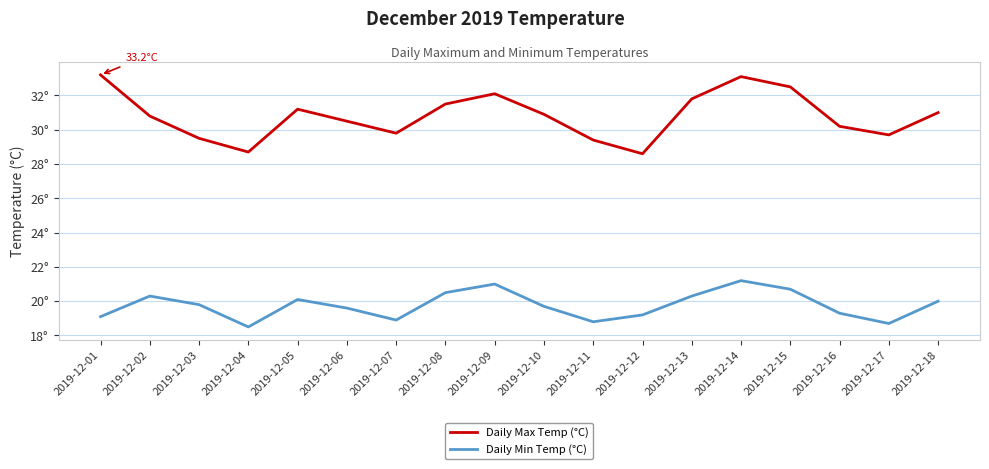

Reading left to right, what are all the values shown in this chart?

Daily Max Temp (°C): 33.2	30.8	29.5	28.7	31.2	30.5	29.8	31.5	32.1	30.9	29.4	28.6	31.8	33.1	32.5	30.2	29.7	31.0
Daily Min Temp (°C): 19.1	20.3	19.8	18.5	20.1	19.6	18.9	20.5	21.0	19.7	18.8	19.2	20.3	21.2	20.7	19.3	18.7	20.0